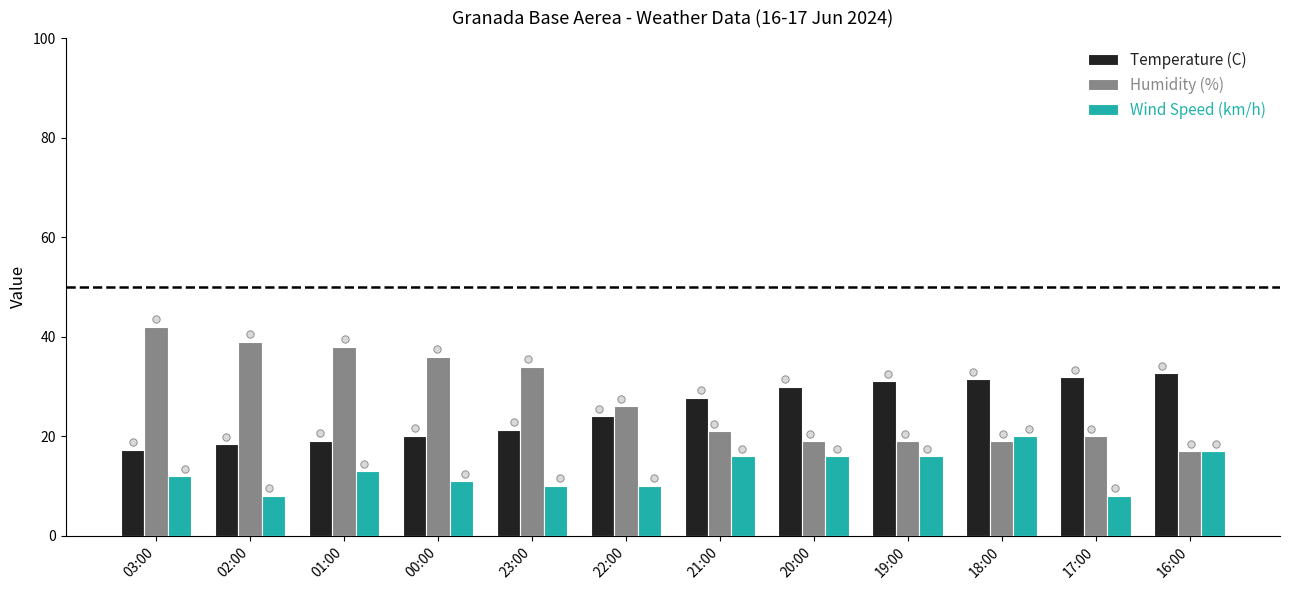

Which series has the widest spread of Y values?

Humidity (%)